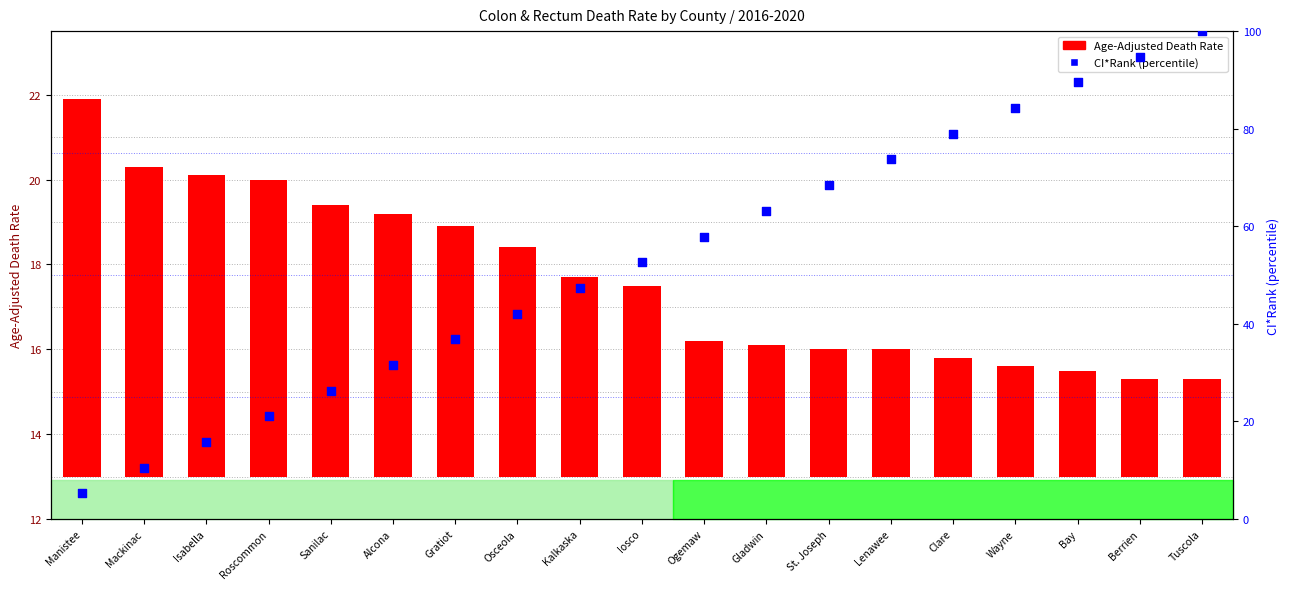

Which series contains the highest Y value?

CI Rank (percentile)